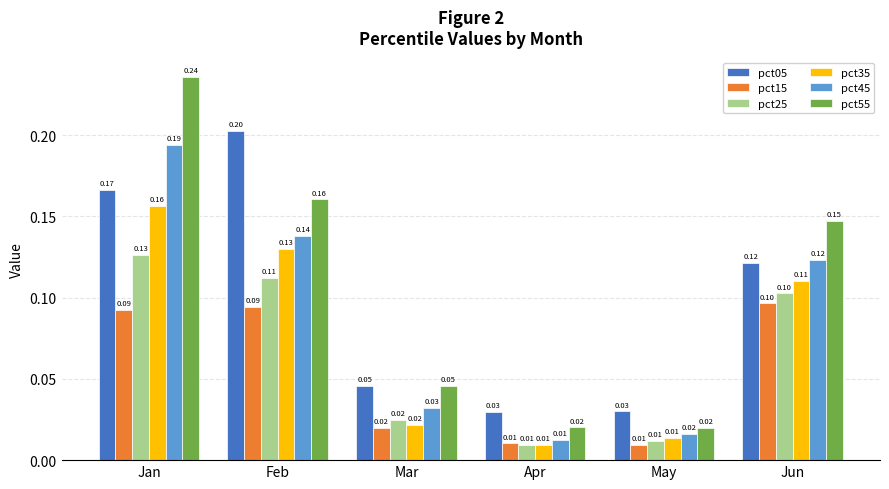

True or false: pct05 has a value of 0.2 at Feb.

True